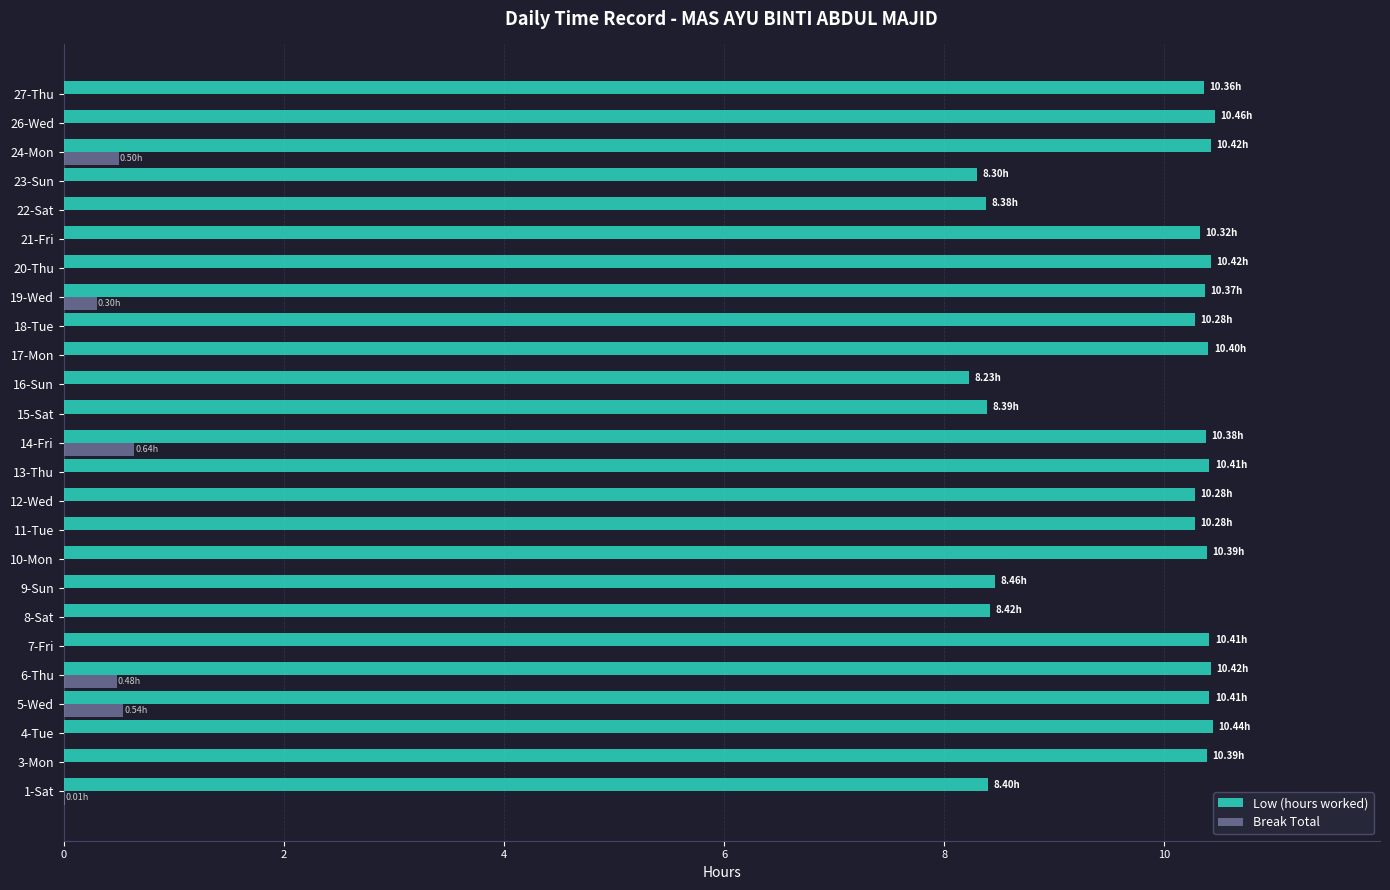

Which series has the widest spread of values?

Low (hours worked)